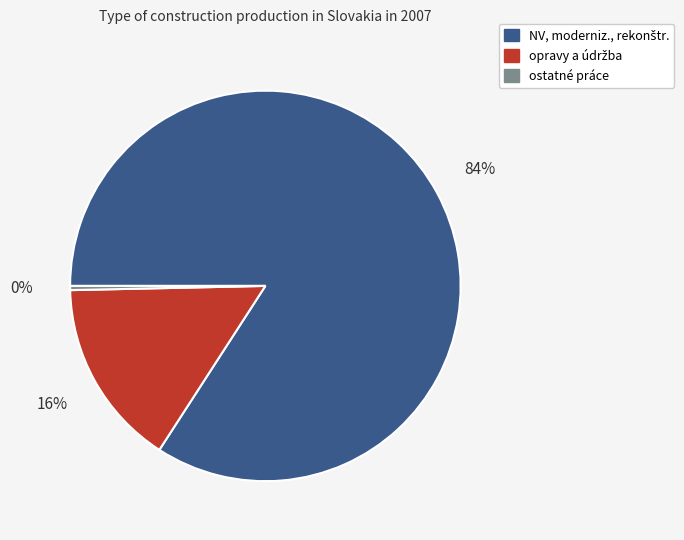

Which category has the smallest portion of the pie?

ostatné práce